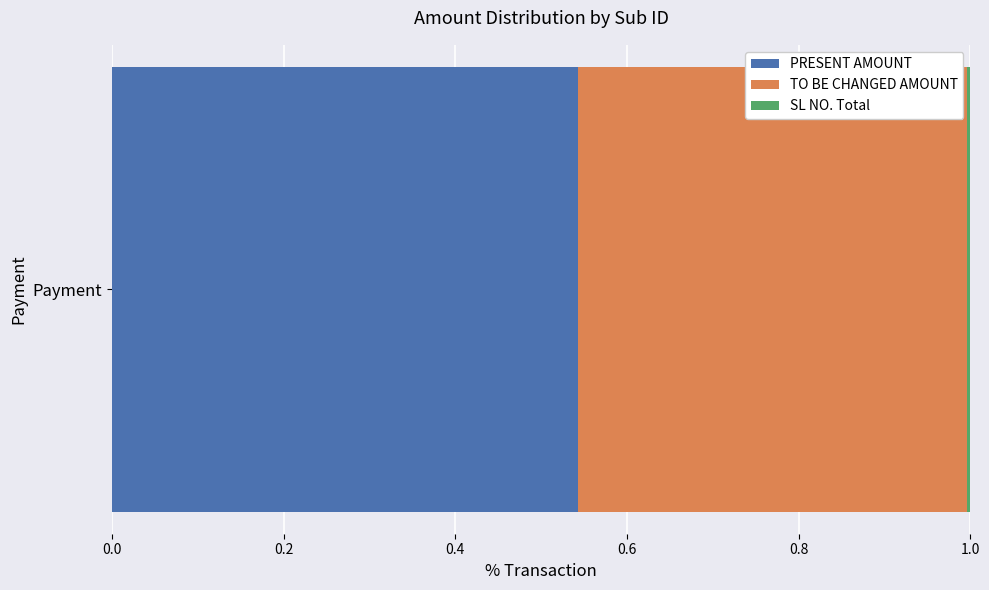

List the labels in order of PRESENT AMOUNT value, smallest first.

Payment